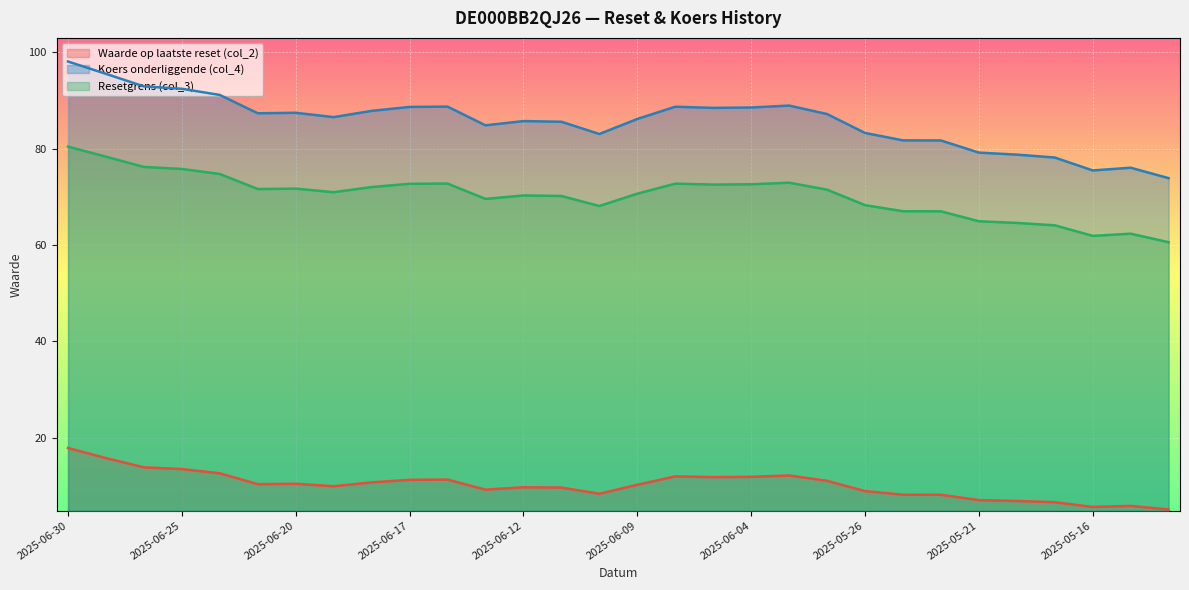

At which category does the chart reach its peak across all series?

2025-06-30